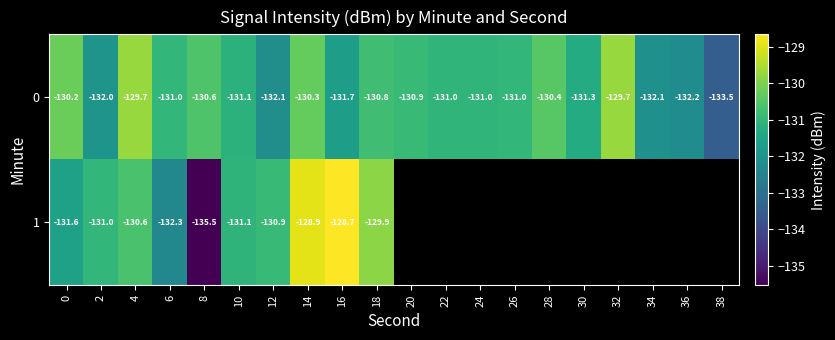

Is the value of 1 at 4 greater than the value of 0 at 20?

Yes